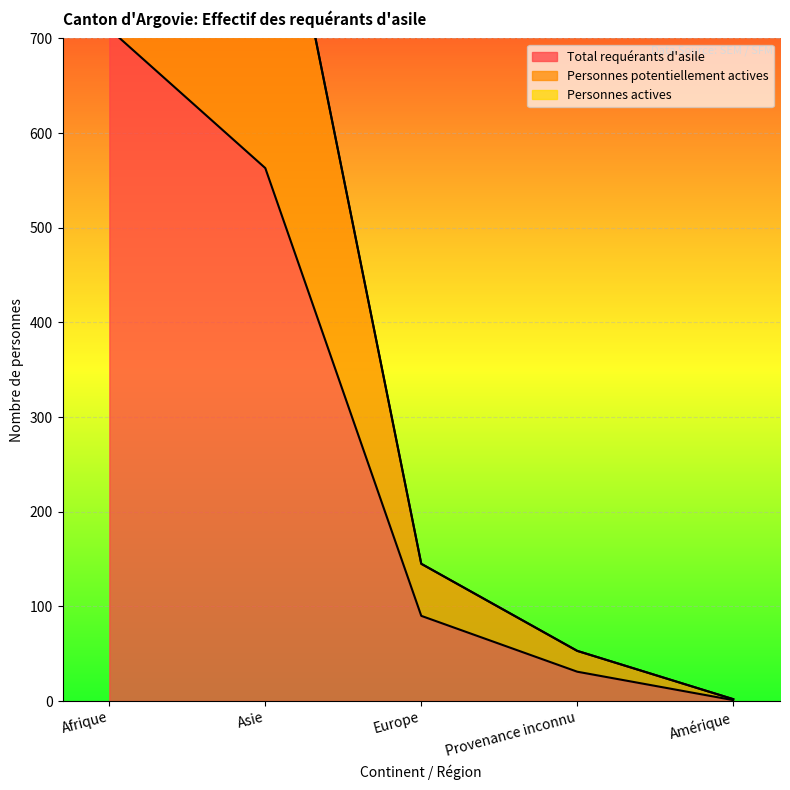

True or false: Personnes potentiellement actives and Total requérants d'asile intersect in this chart.

False